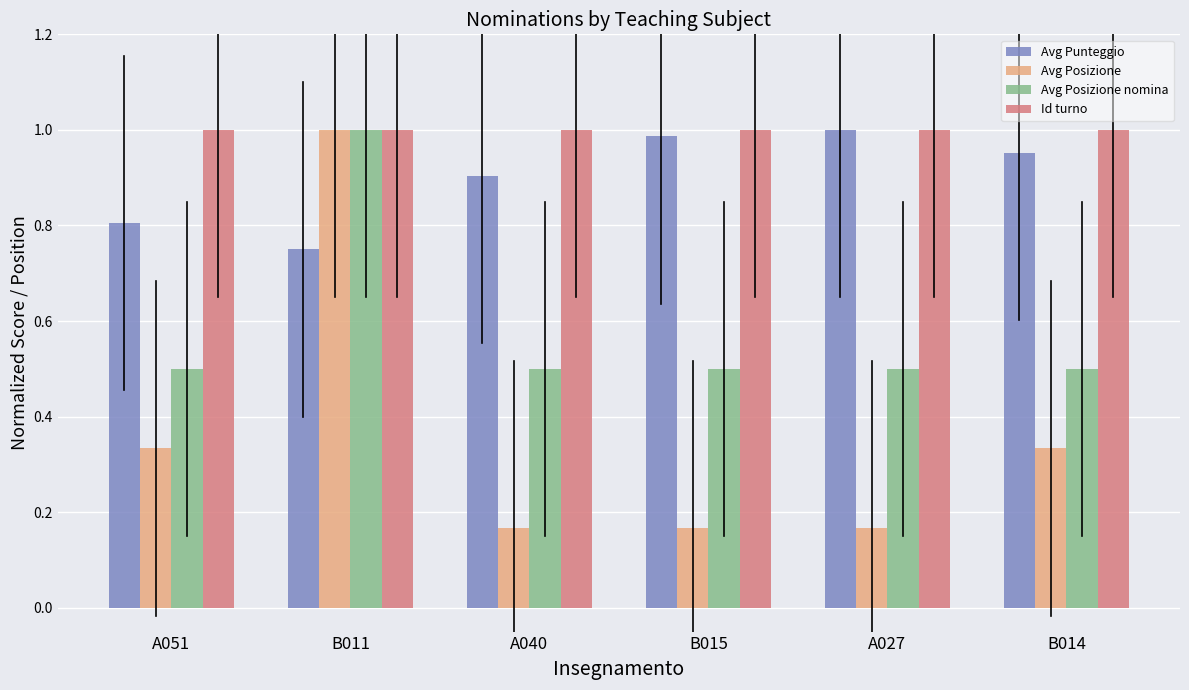

True or false: Avg Punteggio has a value of 0.6 at A040.

False